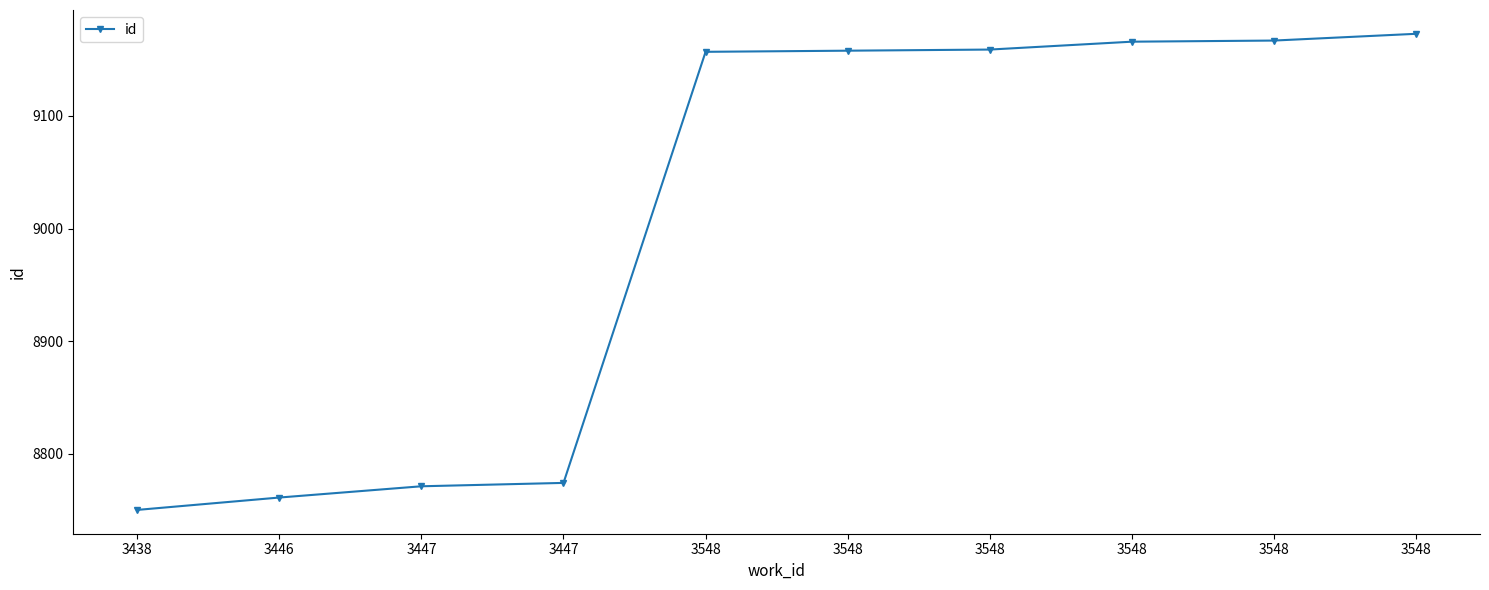

How many categories are shown in the chart?

10